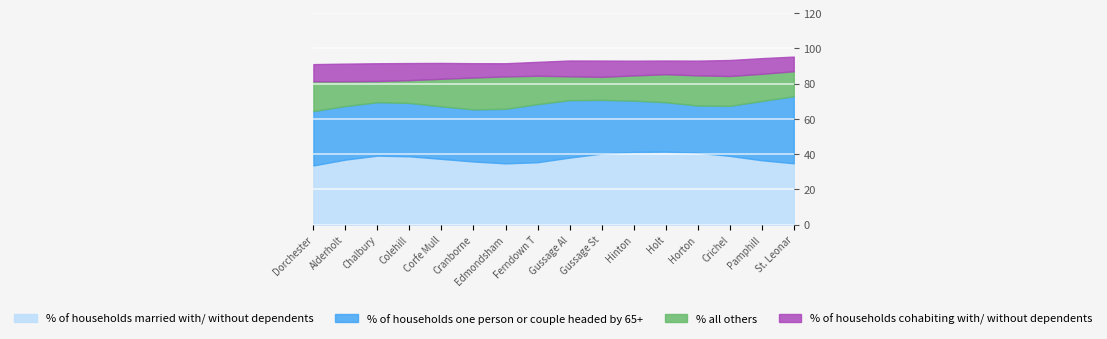

Which series has the largest total across all categories?

% of households married with/ without dependents